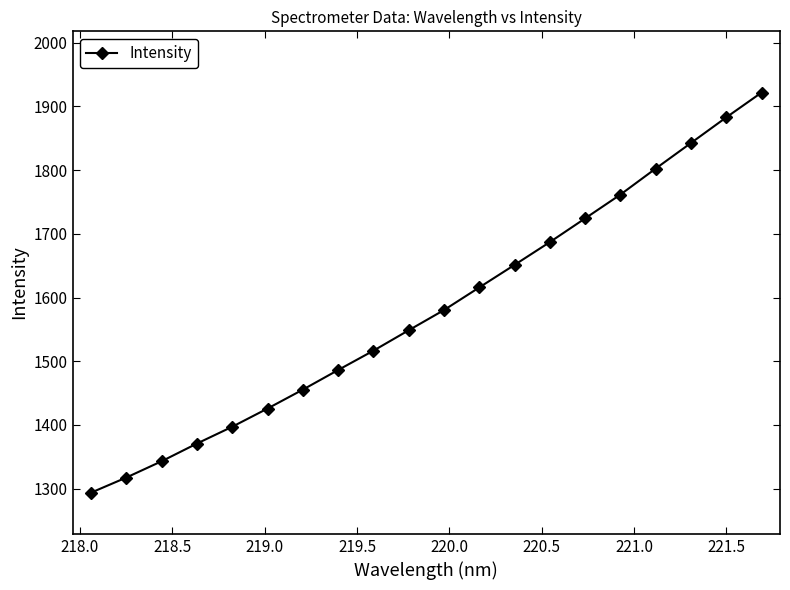

What is the maximum value shown in the chart?

1921.6